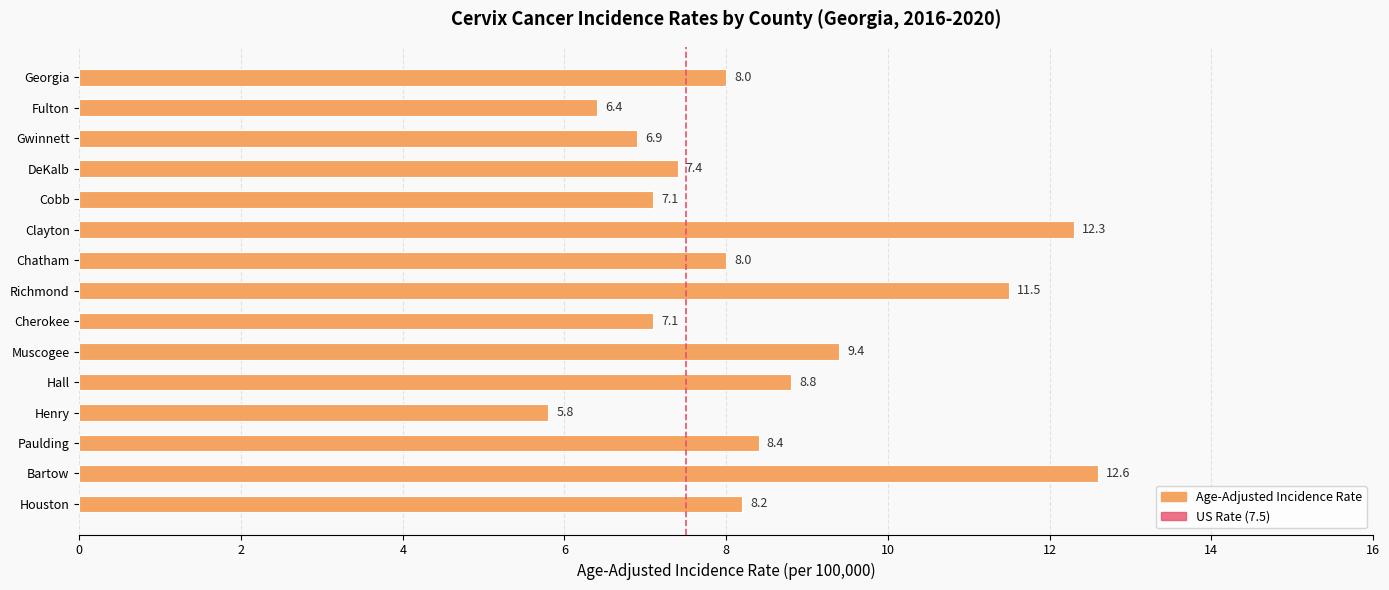

Reading bottom to top, list all the values displayed in this chart.

8.2	12.6	8.4	5.8	8.8	9.4	7.1	11.5	8.0	12.3	7.1	7.4	6.9	6.4	8.0